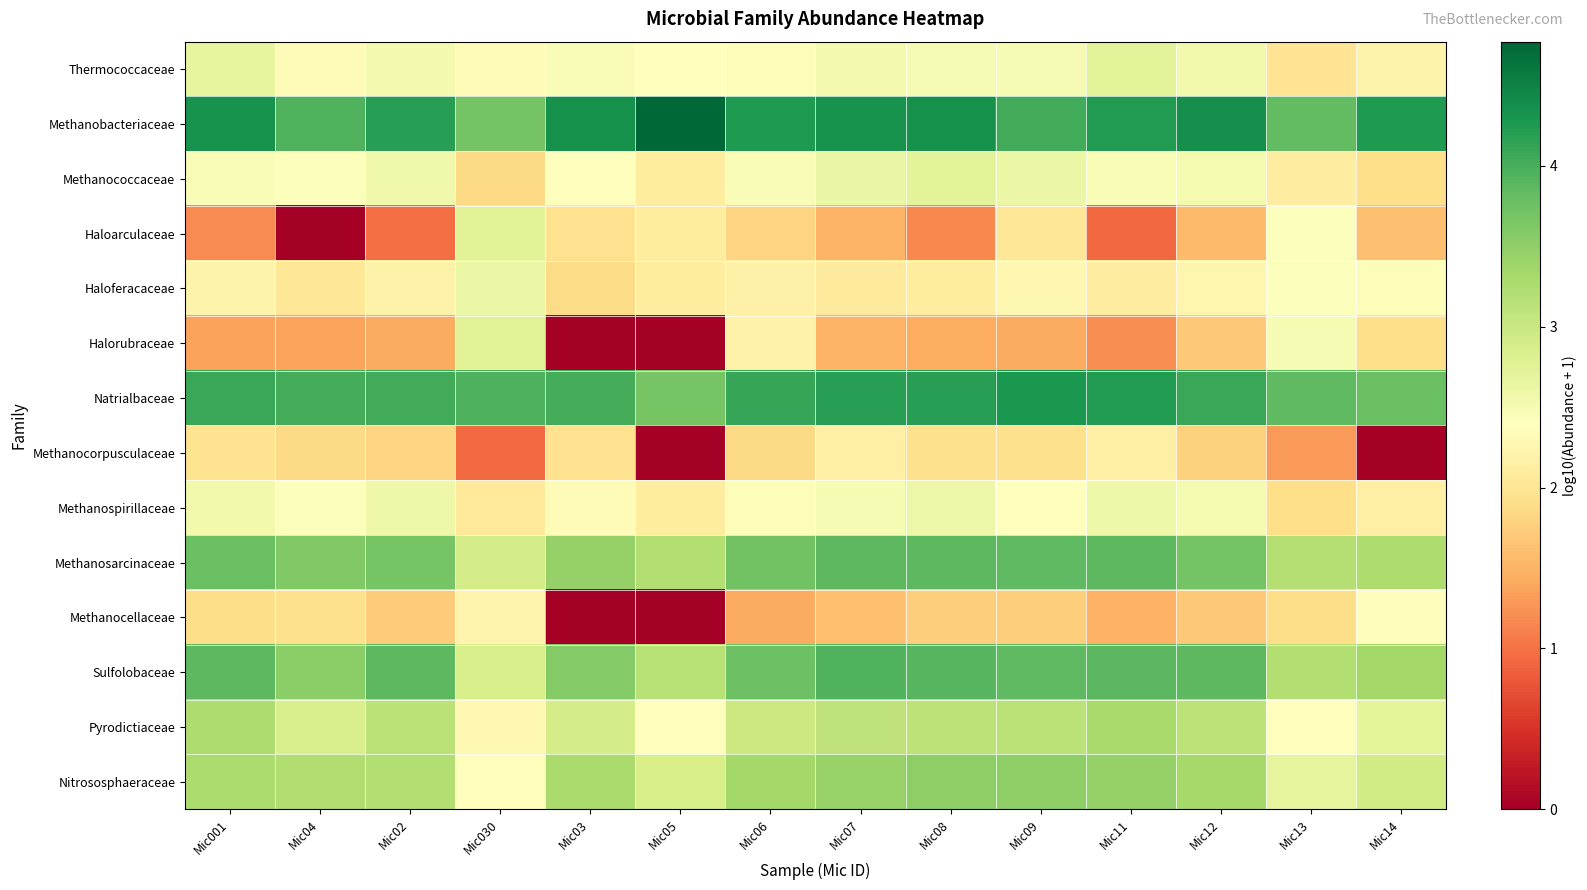

What is the spread (max minus min) of values at Mic03?

4.4